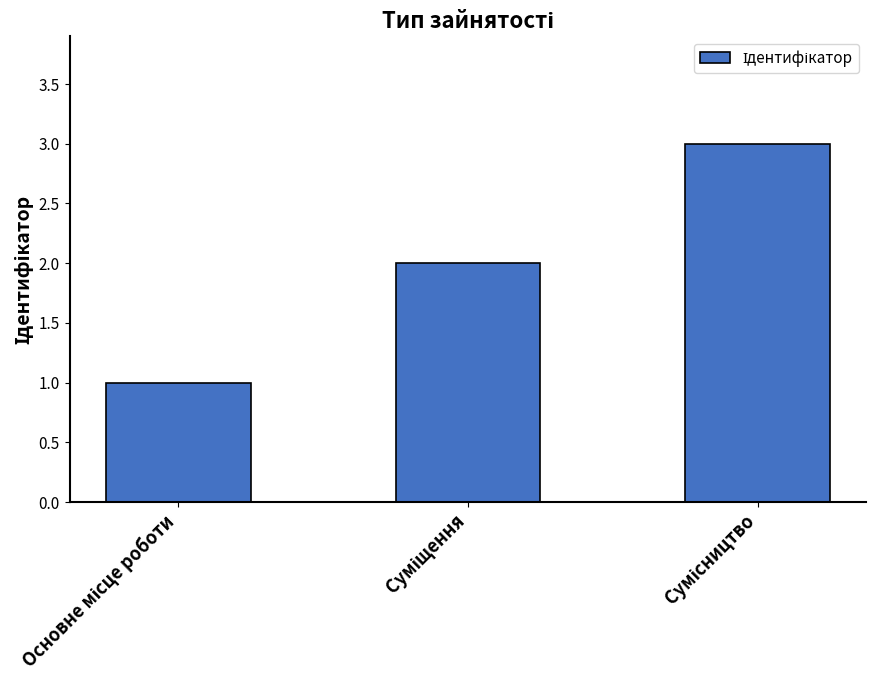

What is the greatest value displayed?

3